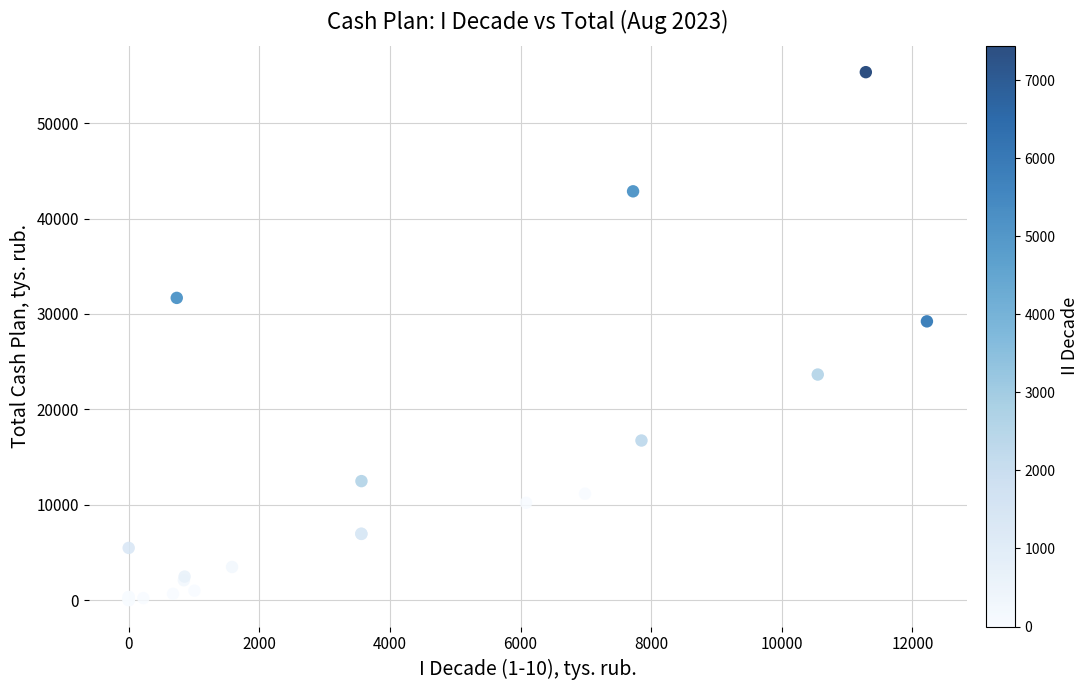

What Y value in the scatter plot is closest to 27676?

29226.8